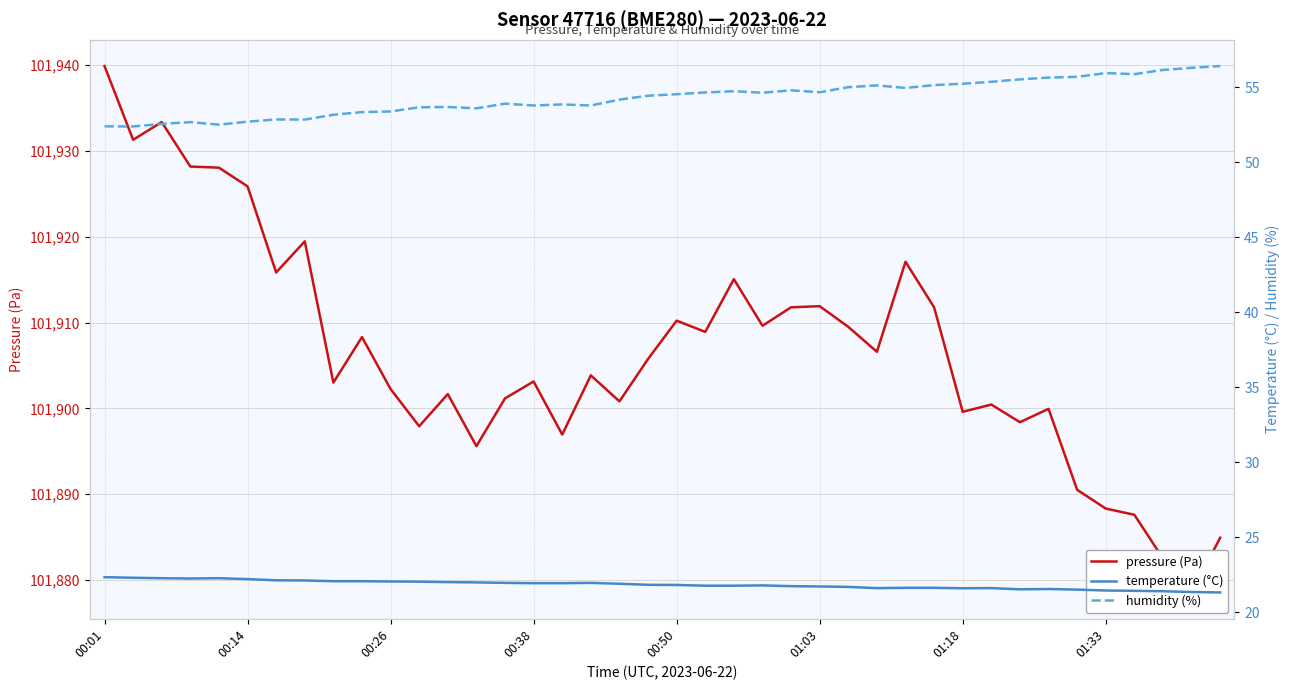

How many interior local valleys does the temperature (°C) series have?

4